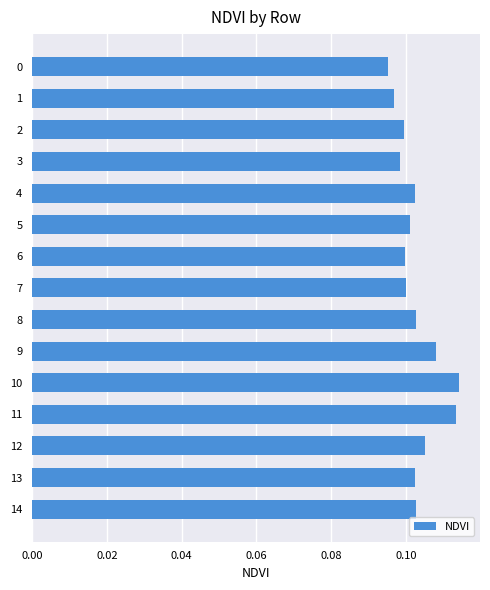

Between 11 and 1, which is larger?

11